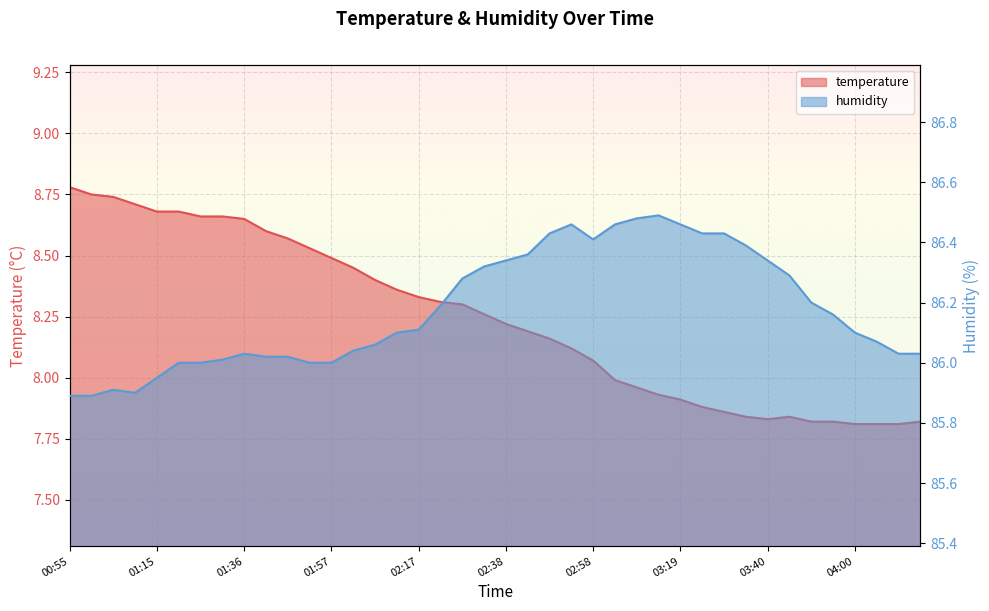

What value does the humidity series have at 02:12?

86.1